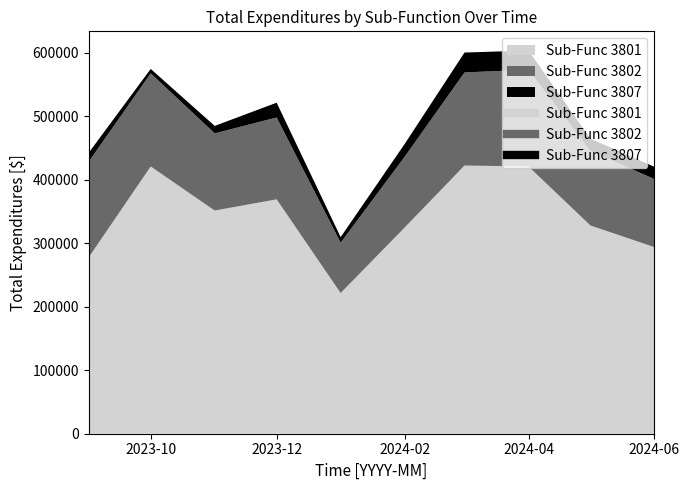

Between 2023-10 and 2024-04, which is larger?

2023-10